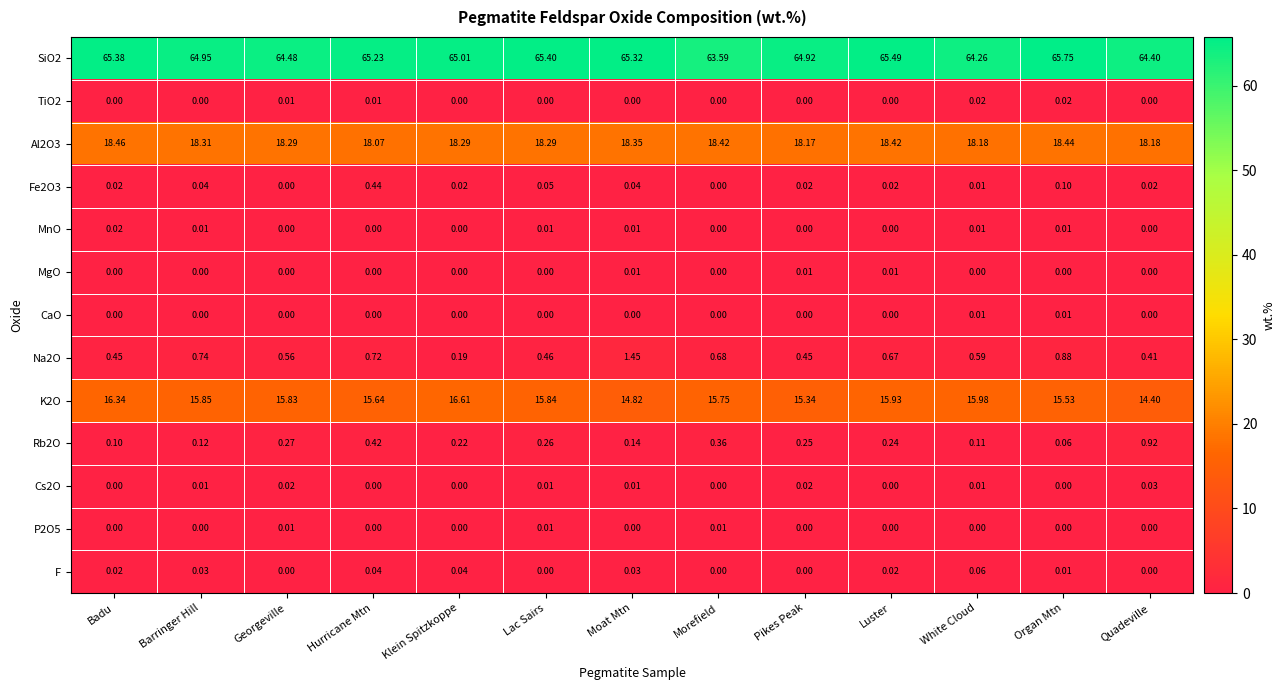

Which category has the highest value in the Al2O3 series?

Badu